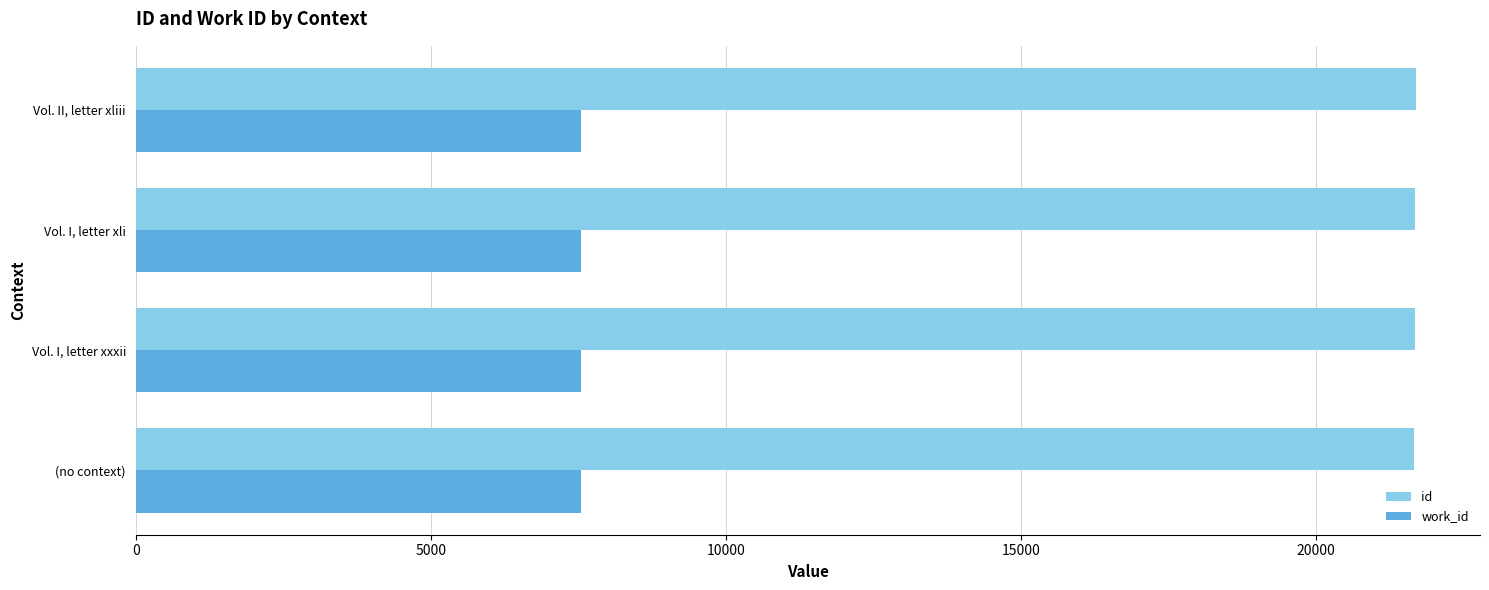

What is the difference between the highest and lowest values at Vol. II, letter xliii?

14156